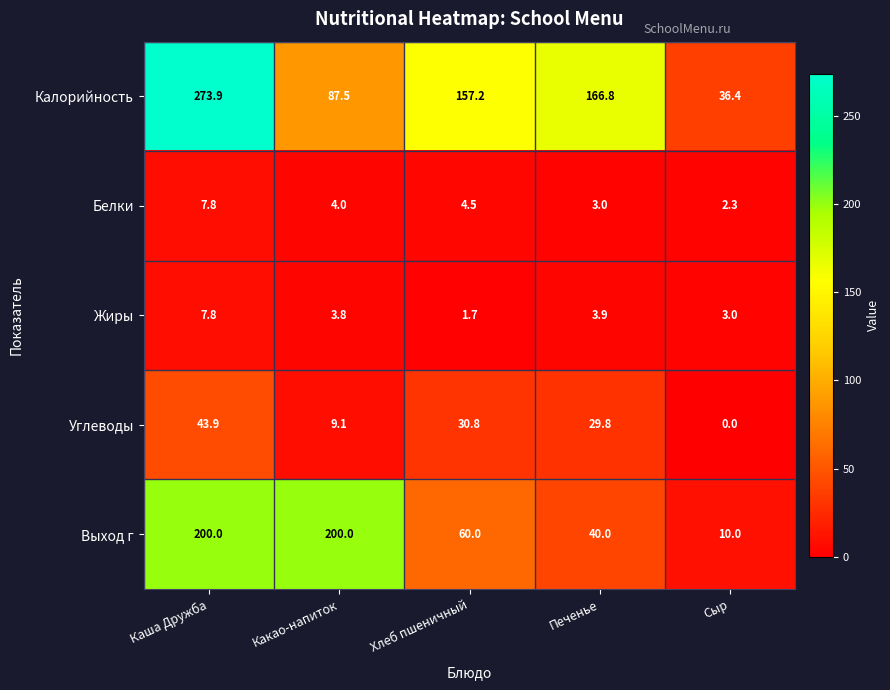

The value of Жиры at Хлеб пшеничный is 1.7. True or false?

True